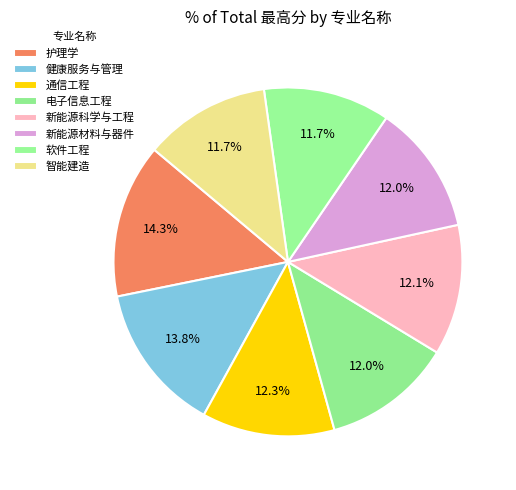

How many segments does this pie chart have?

8